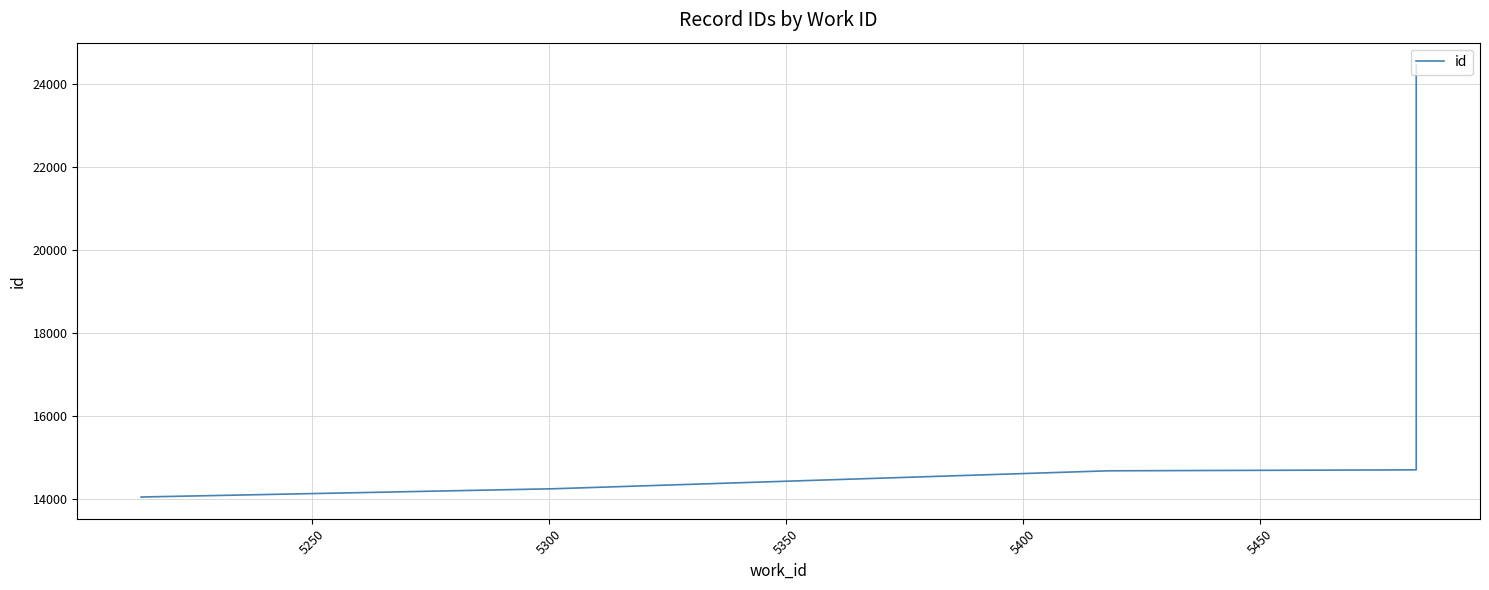

Reading left to right, what are all the values shown in this chart?

14045	14047	14246	14679	14702	24485